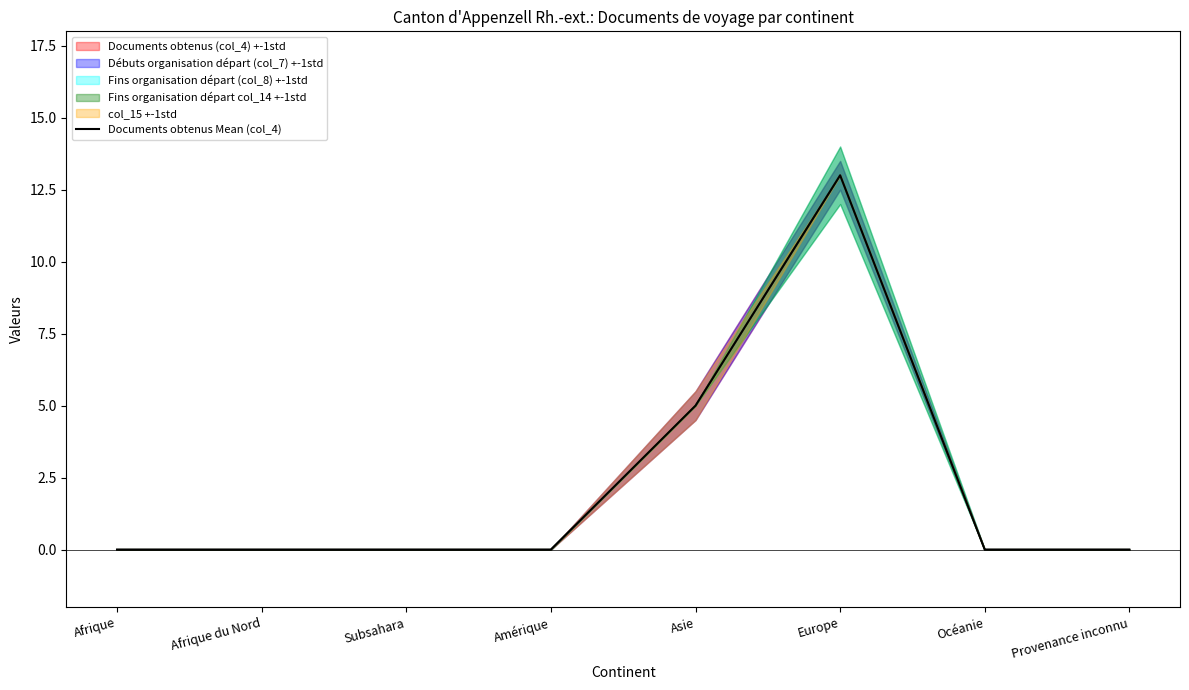

Rank the categories by value from highest to lowest.

Europe, Asie, Afrique, Afrique du Nord, Subsahara, Amérique, Océanie, Provenance inconnu